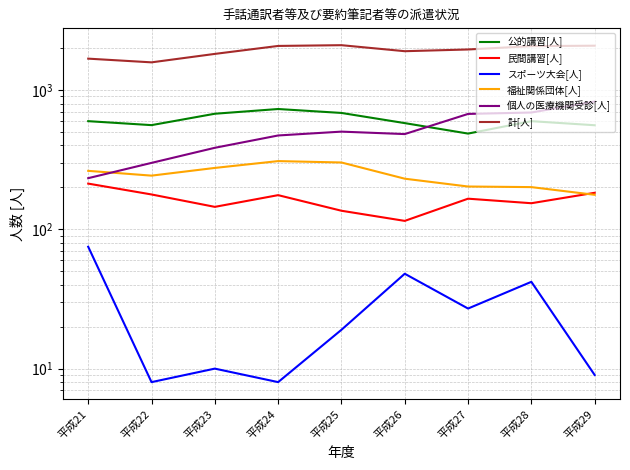

What are all the series names shown in the legend?

公的講習[人], 民間講習[人], スポーツ大会[人], 福祉関係団体[人], 個人の医療機関受診[人], 計[人]